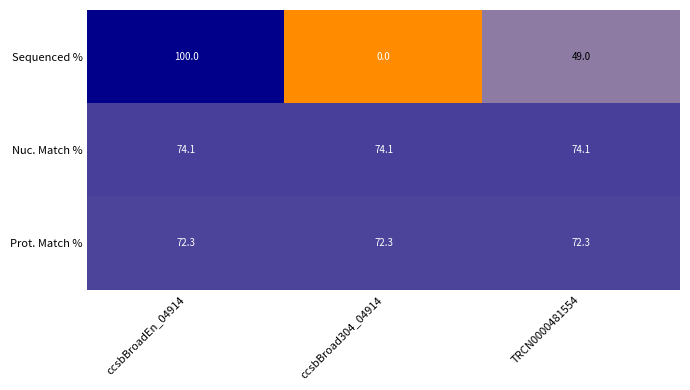

What is the sum of the Sequenced % values at TRCN0000481554 and ccsbBroad304_04914?

49.0